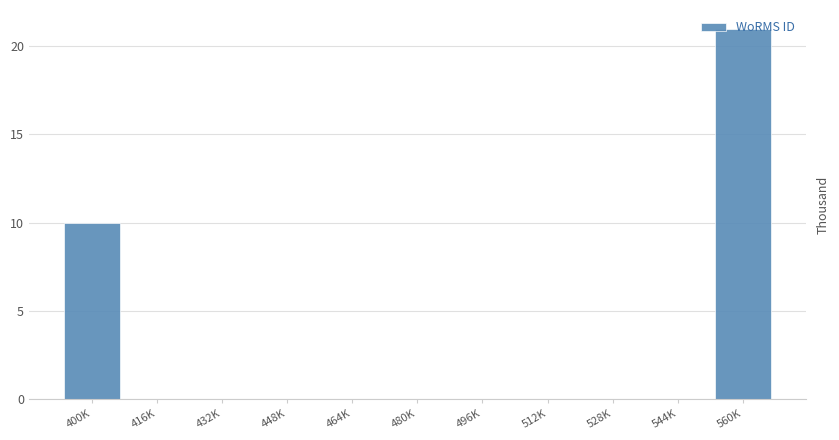

What is the change in value from 400K to 464K?

-10